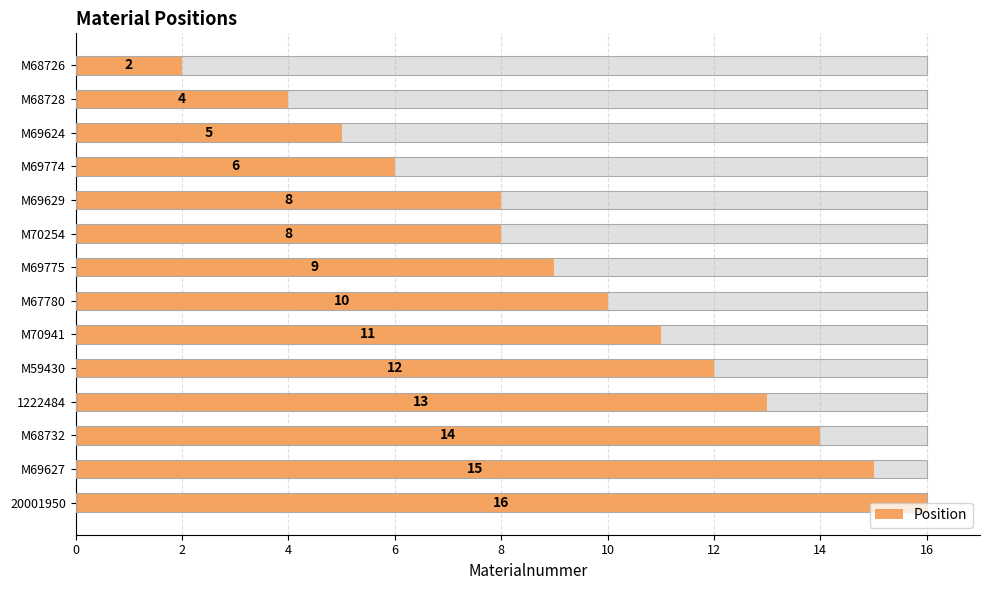

Between M69775 and M70941, which is larger?

M70941